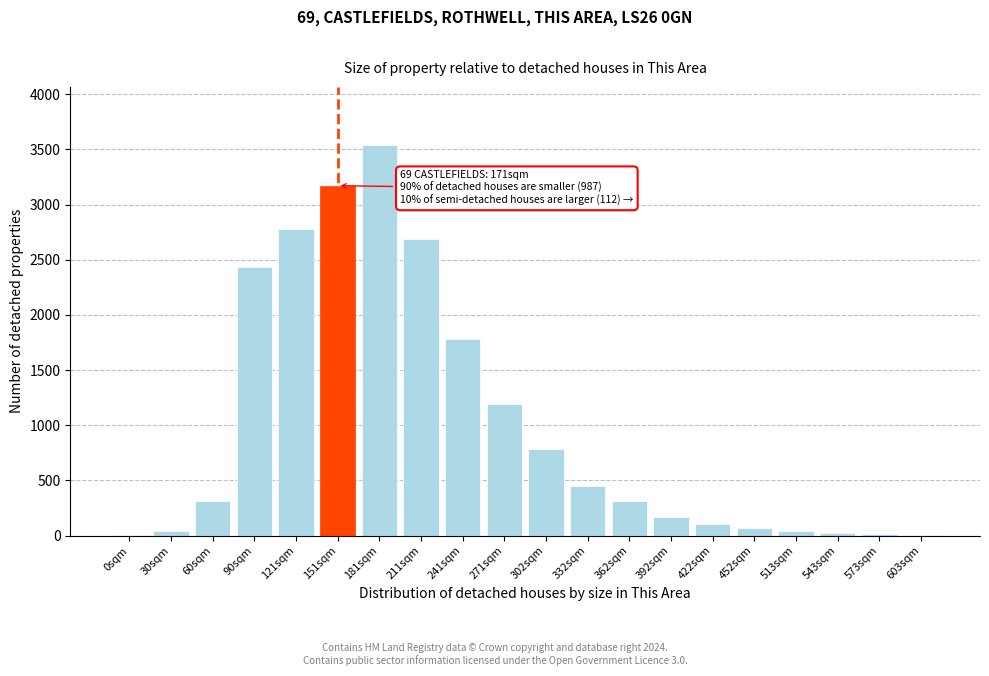

What is the greatest value displayed?

3537